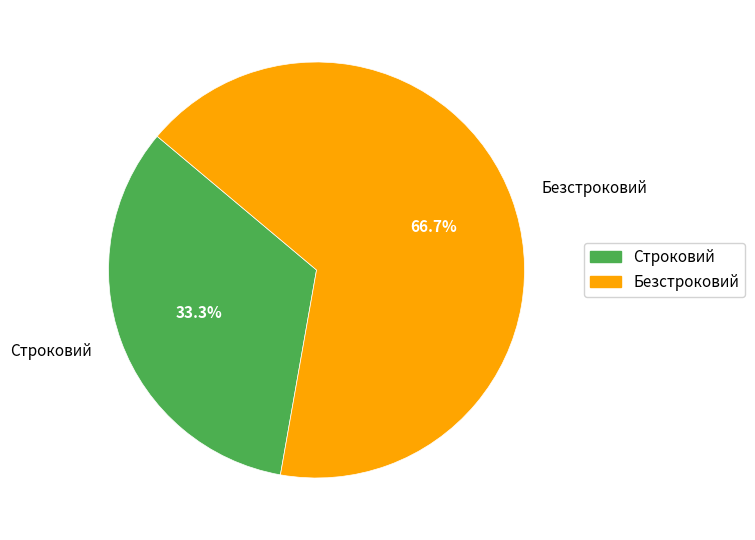

True or false: Безстроковий accounts for 80% of the total.

False